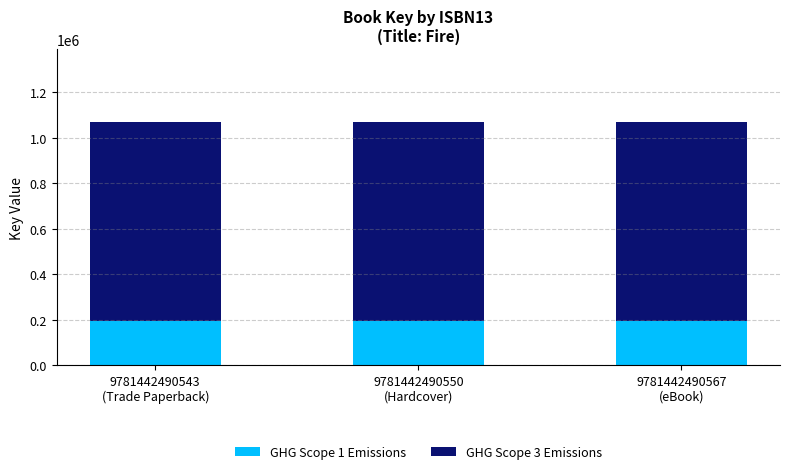

What is the average value of the GHG Scope 1 Emissions series?

192430.3